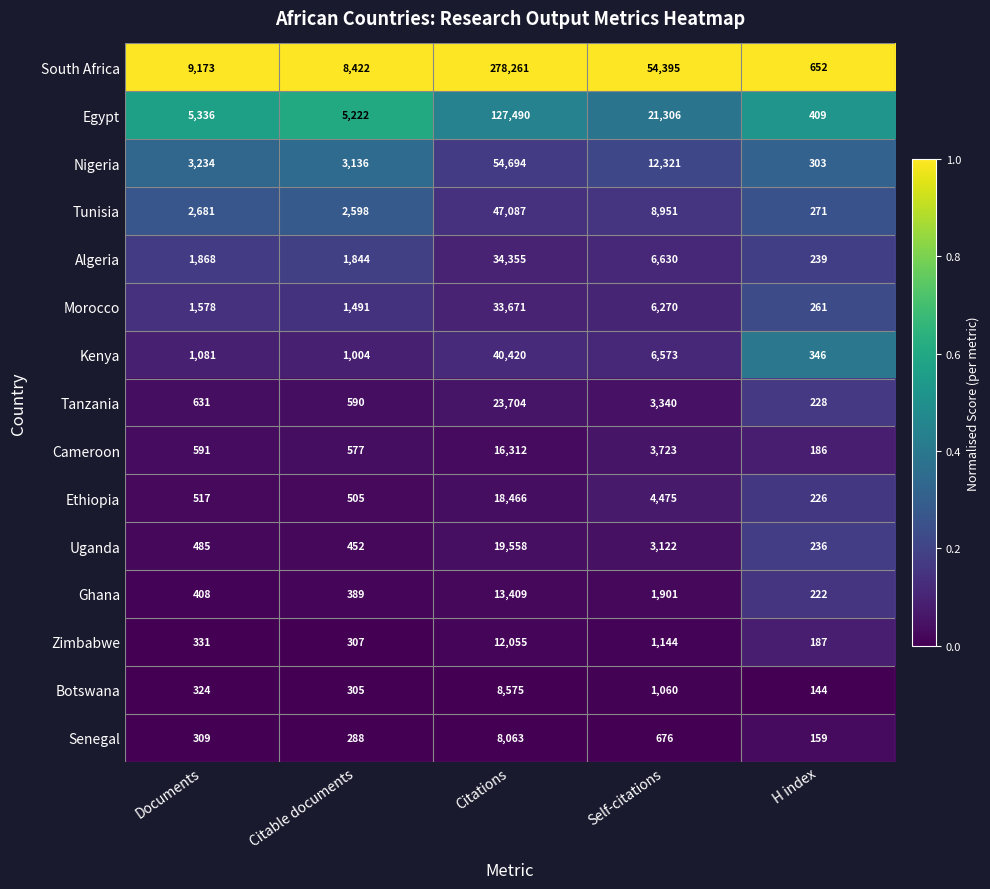

True or false: Zimbabwe has a value of 577 at Self-citations.

False